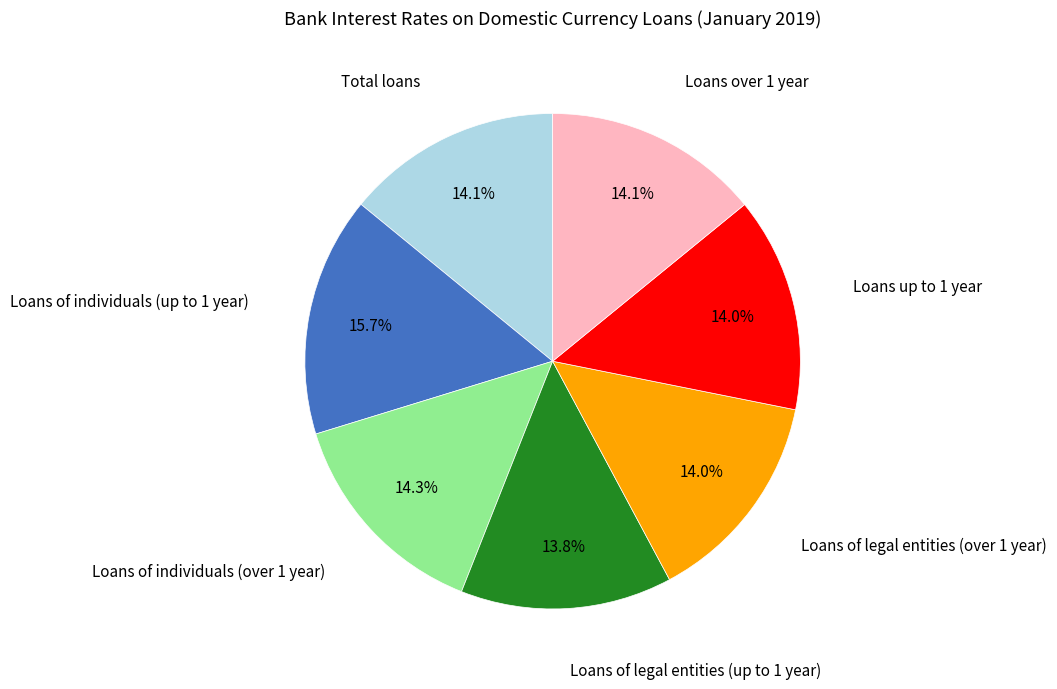

Does any single category account for the majority?

No